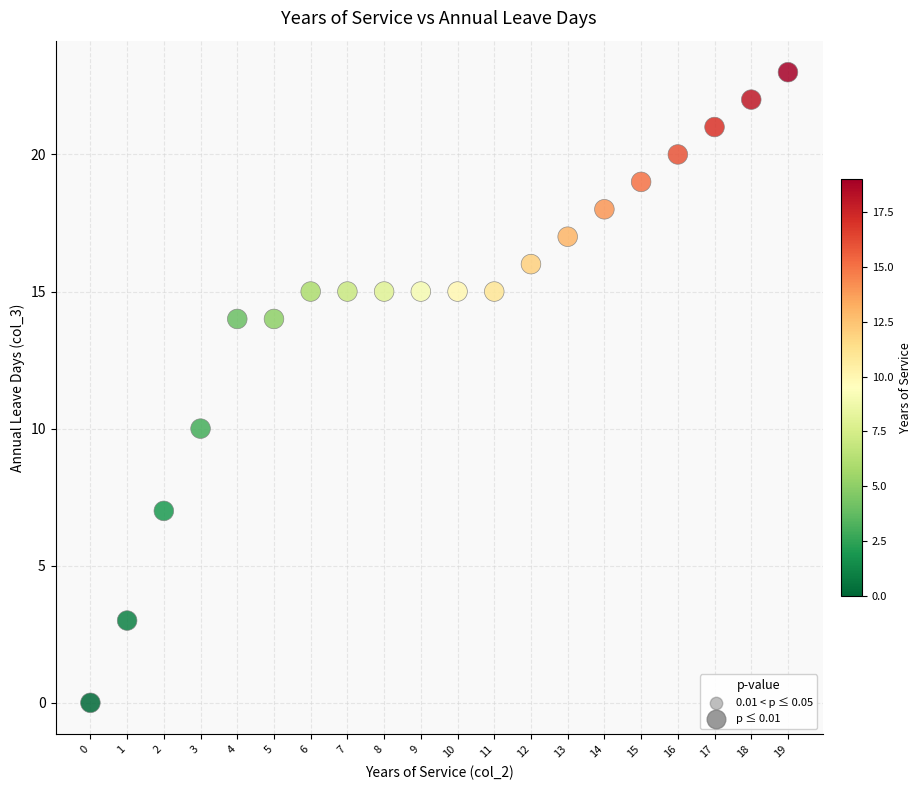

What is the range of Y values (max minus min)?

23